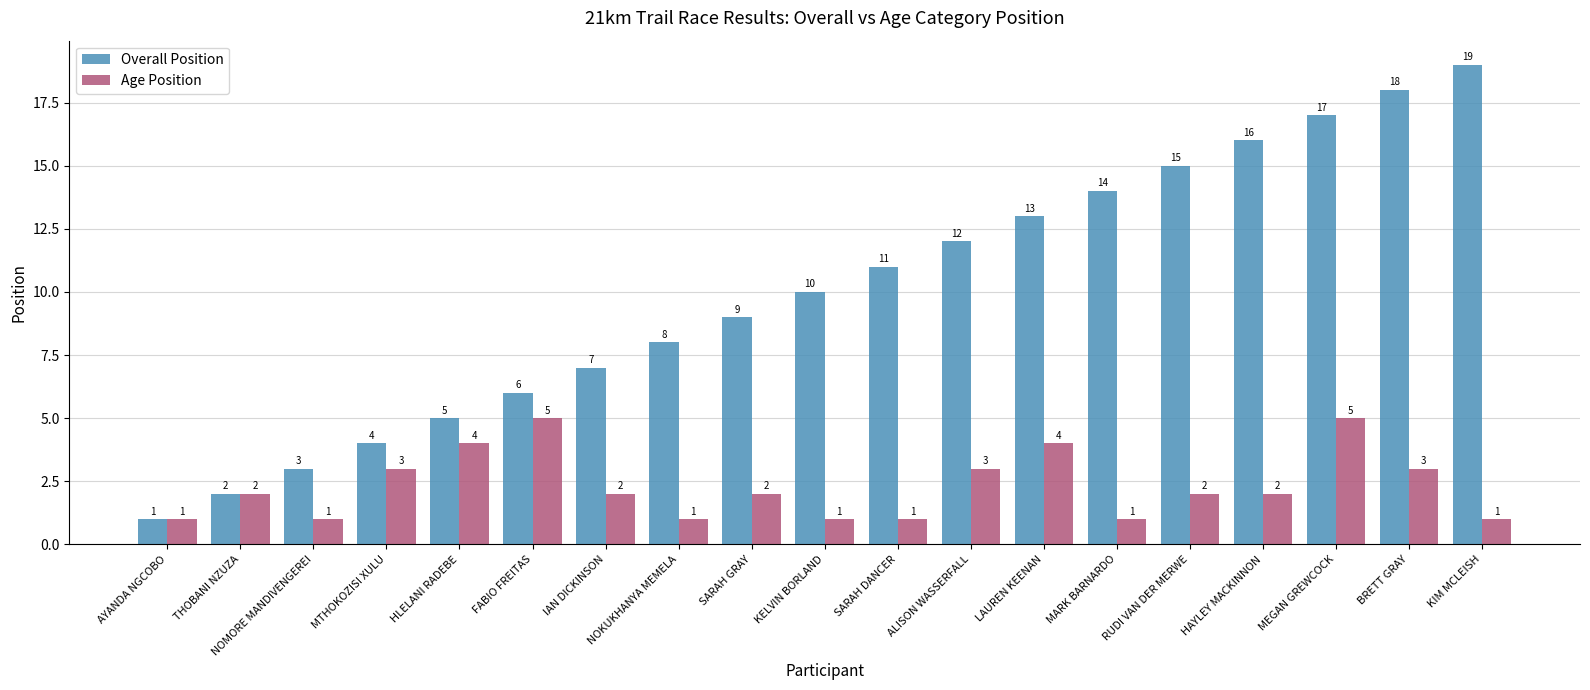

Rank the series by their maximum value, from lowest to highest.

Age Position, Overall Position